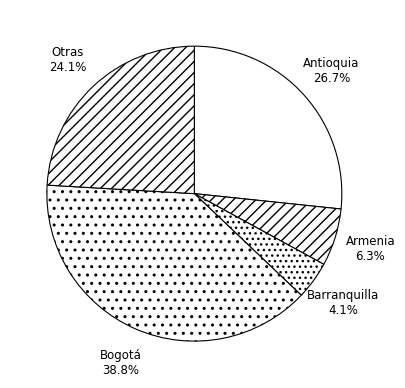

Rank the categories by value from lowest to highest.

Barranquilla, Armenia, Otras, Antioquia, Bogotá